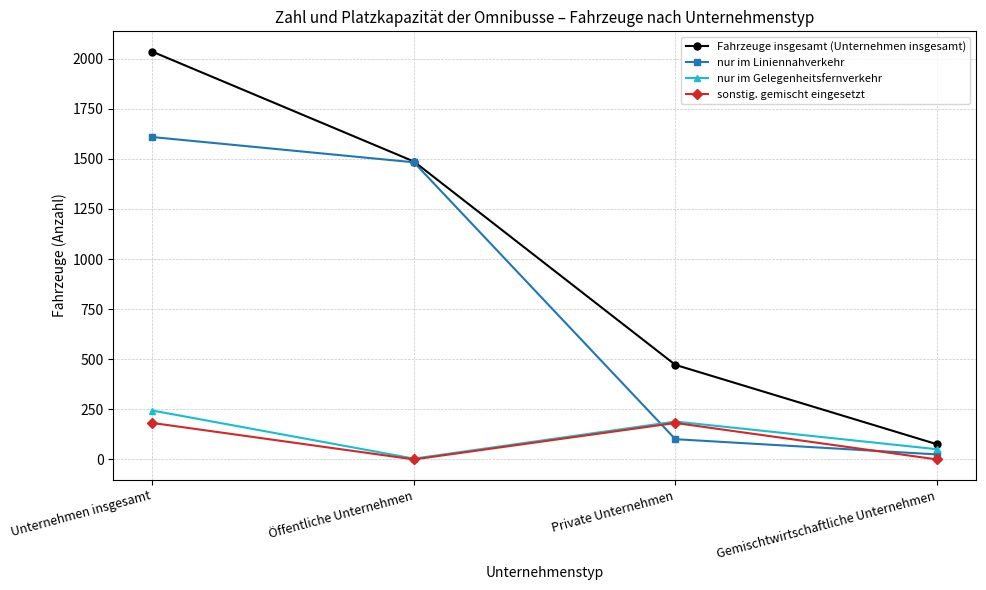

Is the value of Fahrzeuge insgesamt (Unternehmen insgesamt) at Öffentliche Unternehmen greater than the value of nur im Gelegenheitsfernverkehr at Private Unternehmen?

Yes